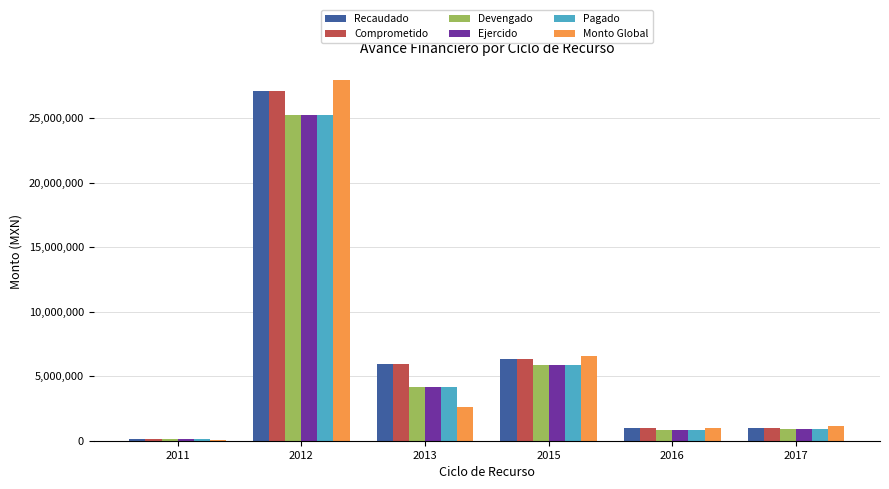

What is the maximum value for Devengado?

25253978.0